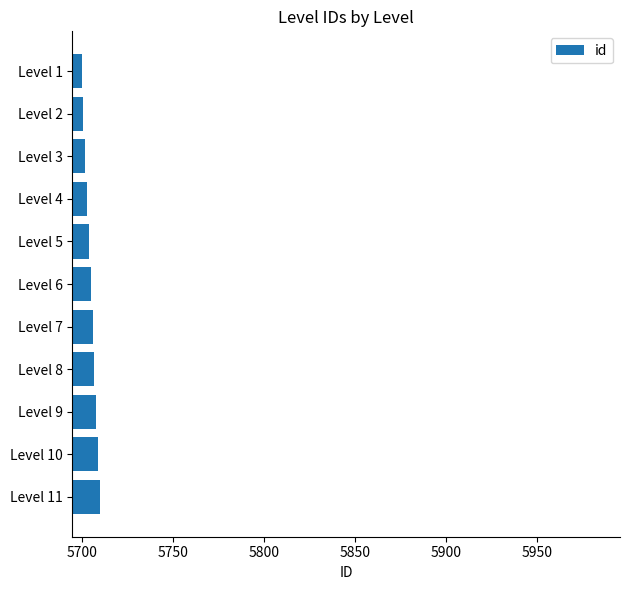

What is the sum of all values?

62755